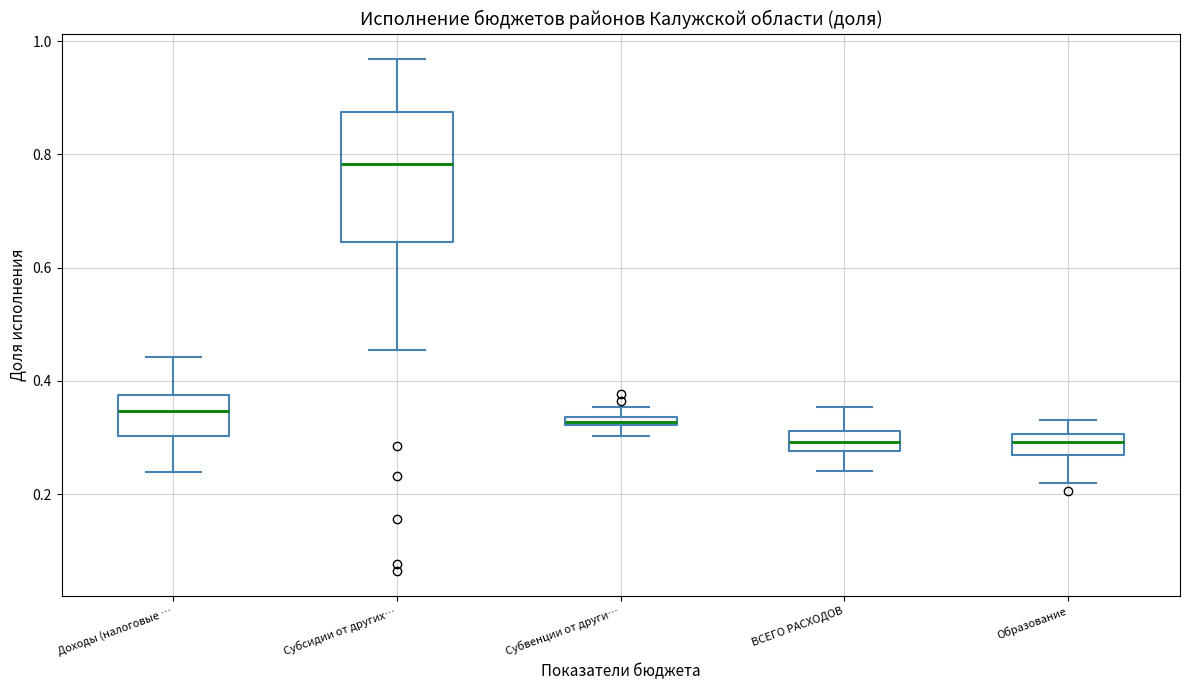

Where is the upper edge of the box for Образование on the y-axis? The values are not printed on the chart, so give them approximately, as read against the axis.

0.30